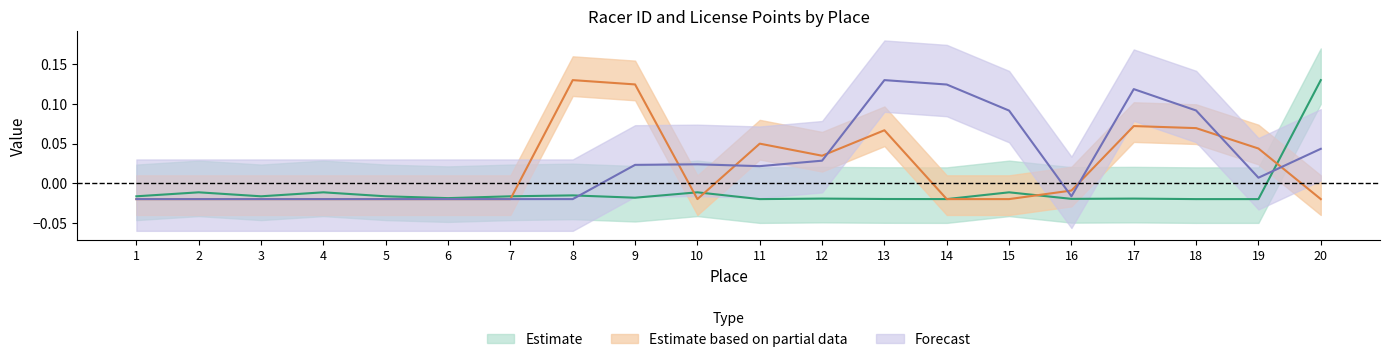

Which has a higher value, 8 or 5?

8